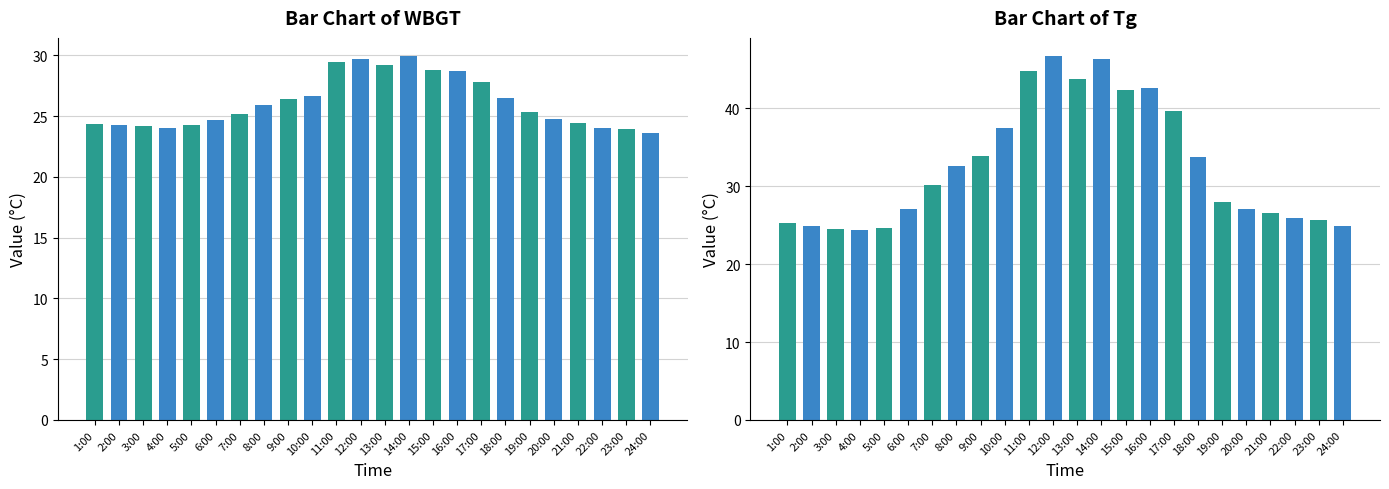

Count the number of data series in this chart.

2